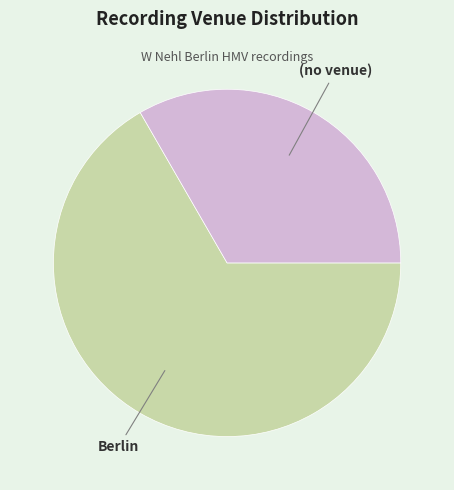

How many segments does this pie chart have?

2